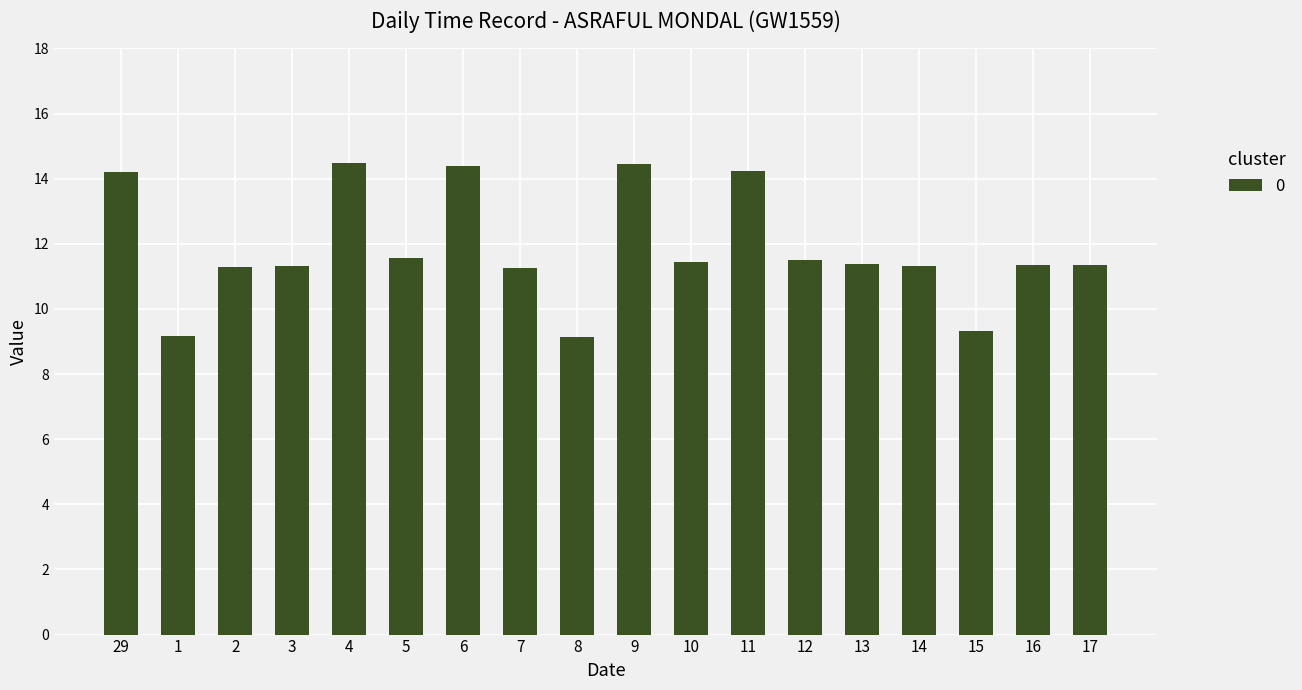

What position from the left is 8?

9